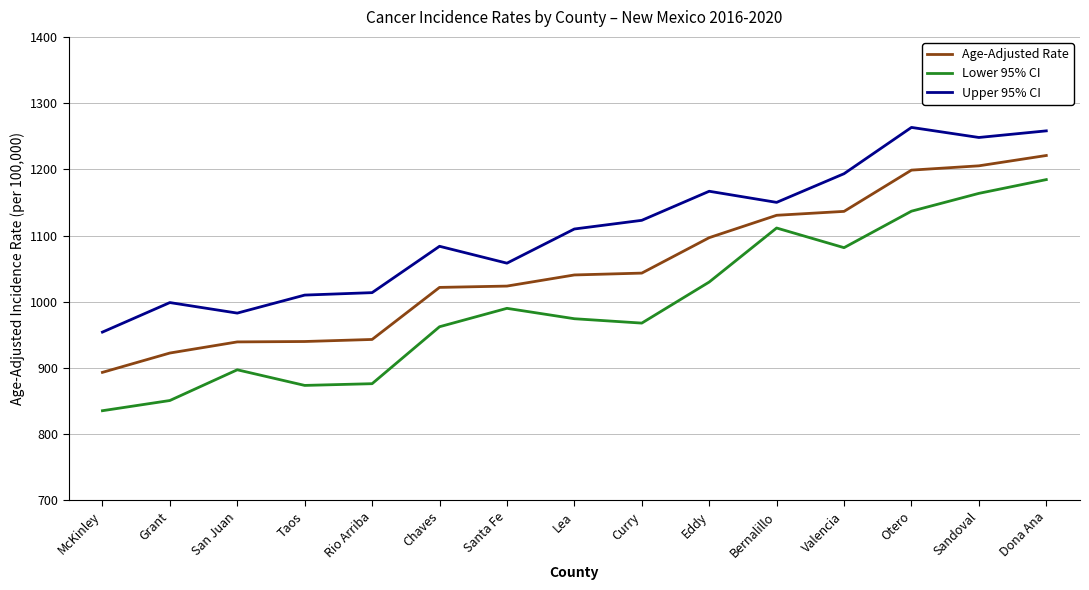

What is the smallest value displayed?

835.5